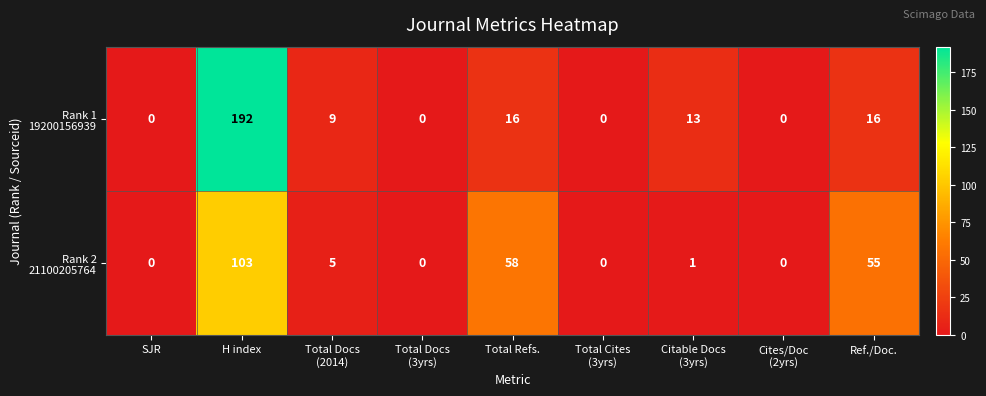

What is the spread (max minus min) of values at H index?

89